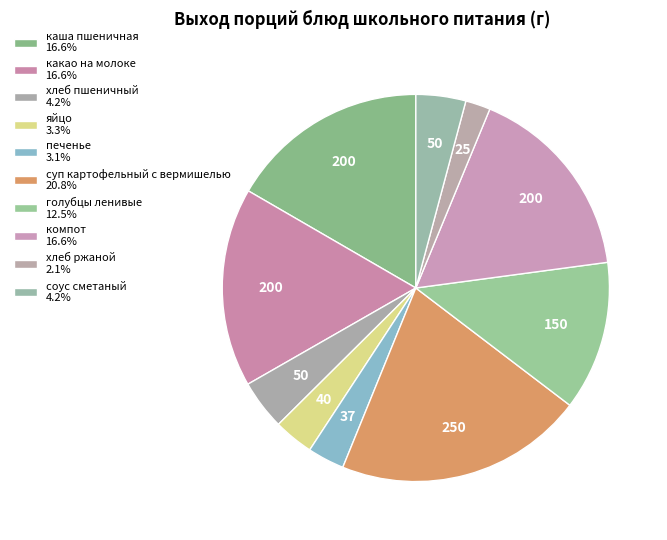

The компот slice represents 31% of the pie. True or false?

False